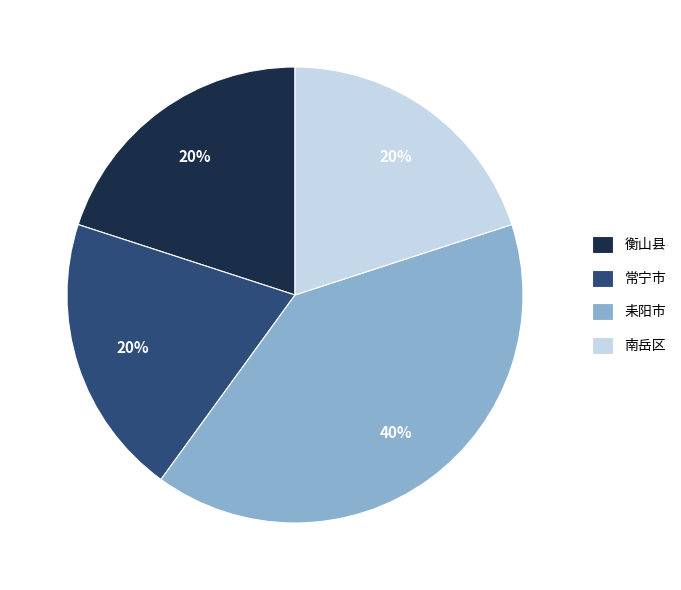

Count the number of slices in the pie.

4